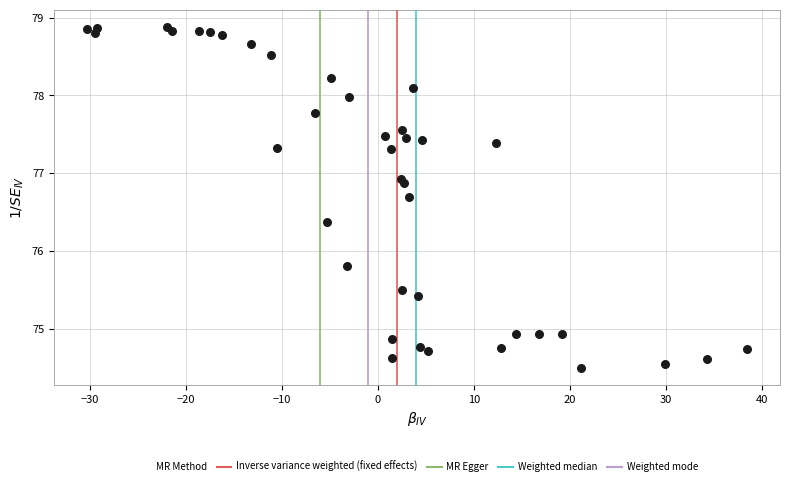

What is the range of Y values (max minus min)?

4.4